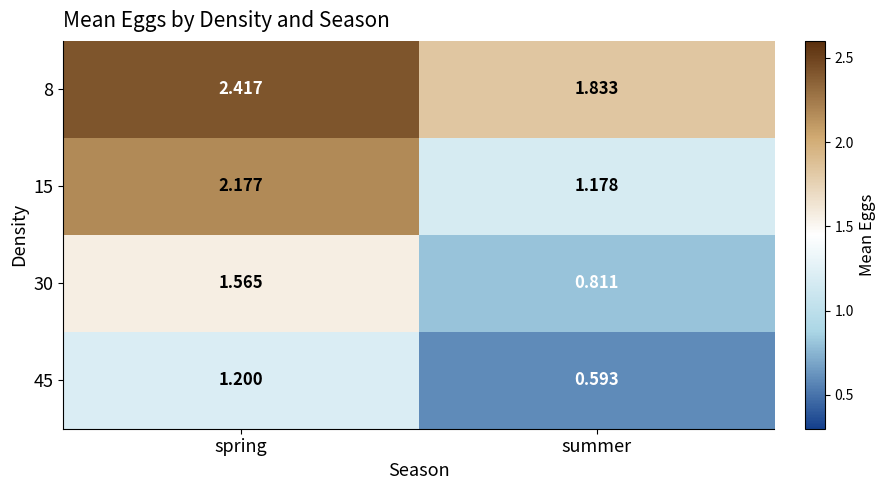

Rank the categories by 30 value from highest to lowest.

spring, summer